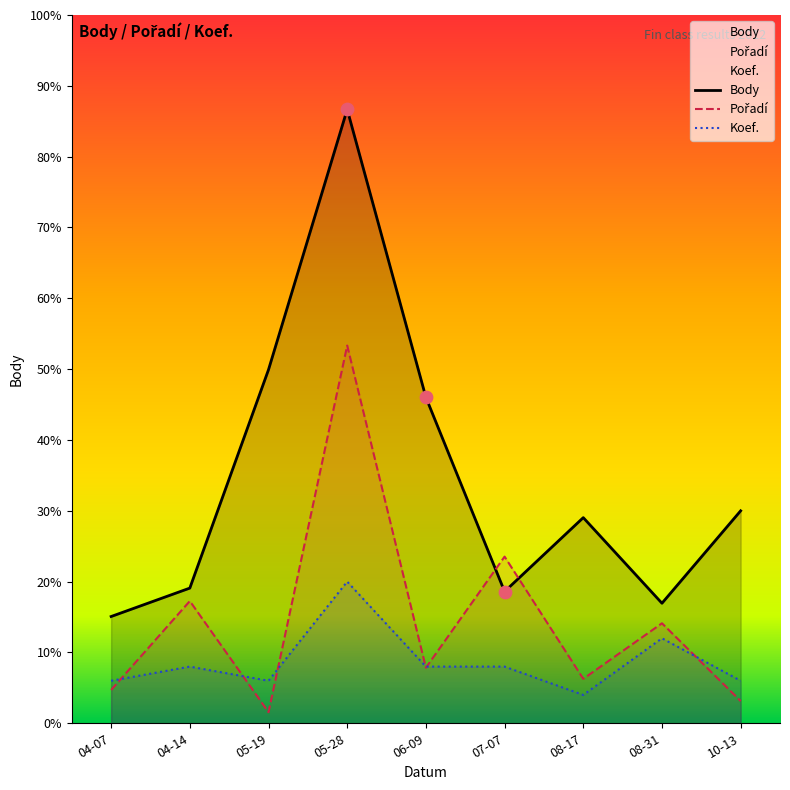

Which series reaches the maximum Y coordinate?

Body